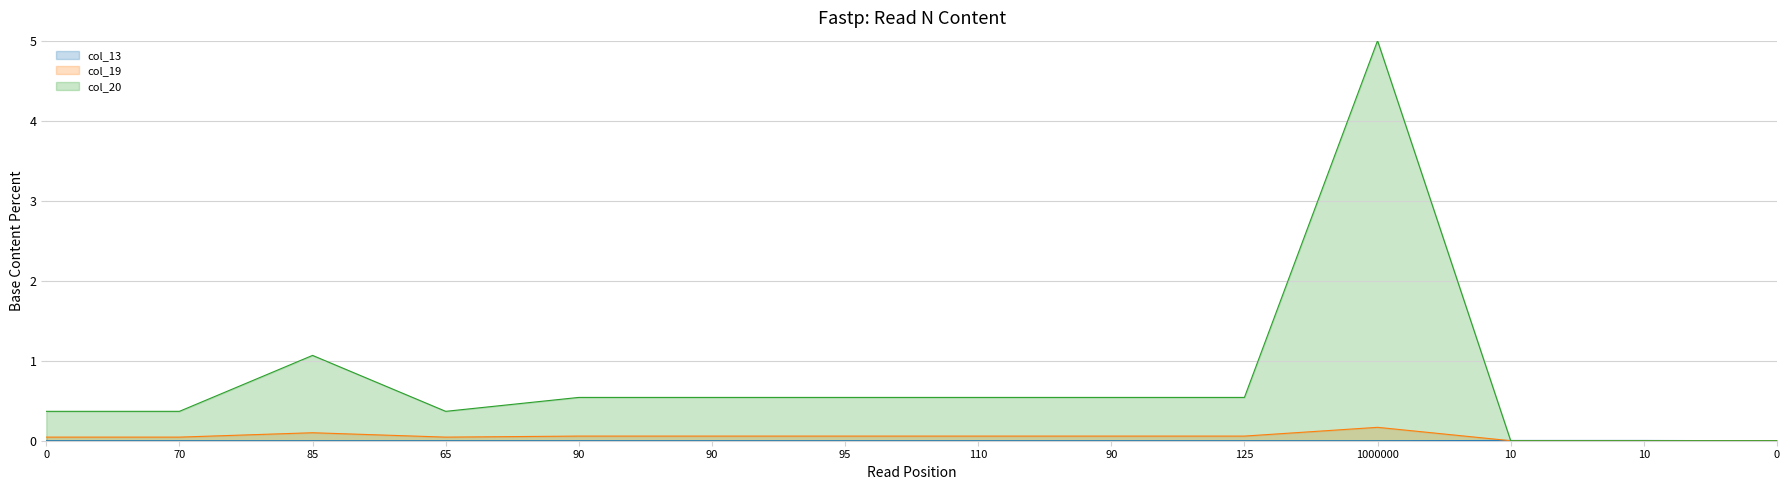

Reading left to right, extract all data points from this chart.

col_13: 0.0	0.0	0.0	0.0	0.0	0.0	0.0	0.0	0.0	0.0	0.0	0.0	0.0	0.0
col_19: 0.0	0.0	0.1	0.0	0.1	0.1	0.1	0.1	0.1	0.1	0.2	0.0	0.0	0.0
col_20: 0.4	0.4	1.1	0.4	0.5	0.5	0.5	0.5	0.5	0.5	5.0	0.0	0.0	0.0